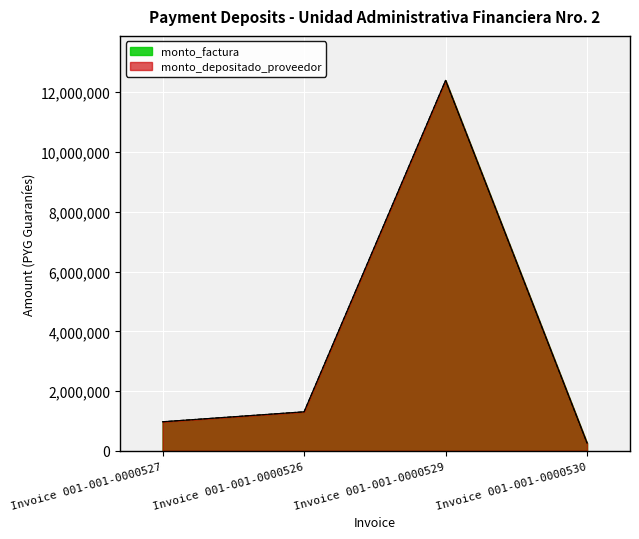

List the series in order of their peak value, highest first.

monto_factura, monto_depositado_proveedor